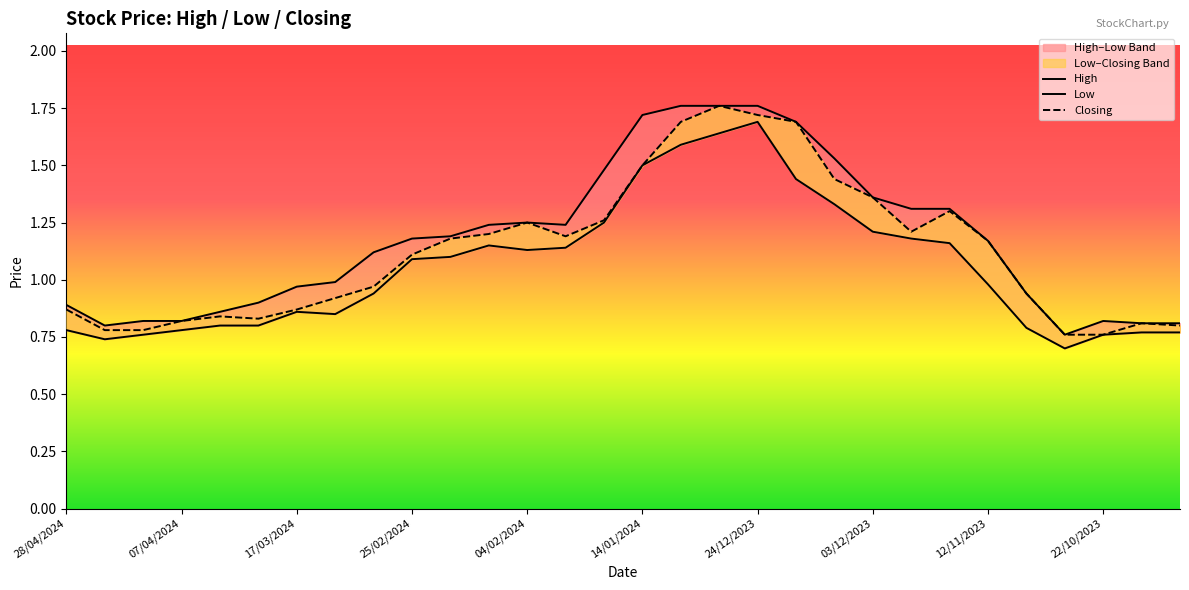

What is the difference between the maximum and second lowest values in the High series?

1.0